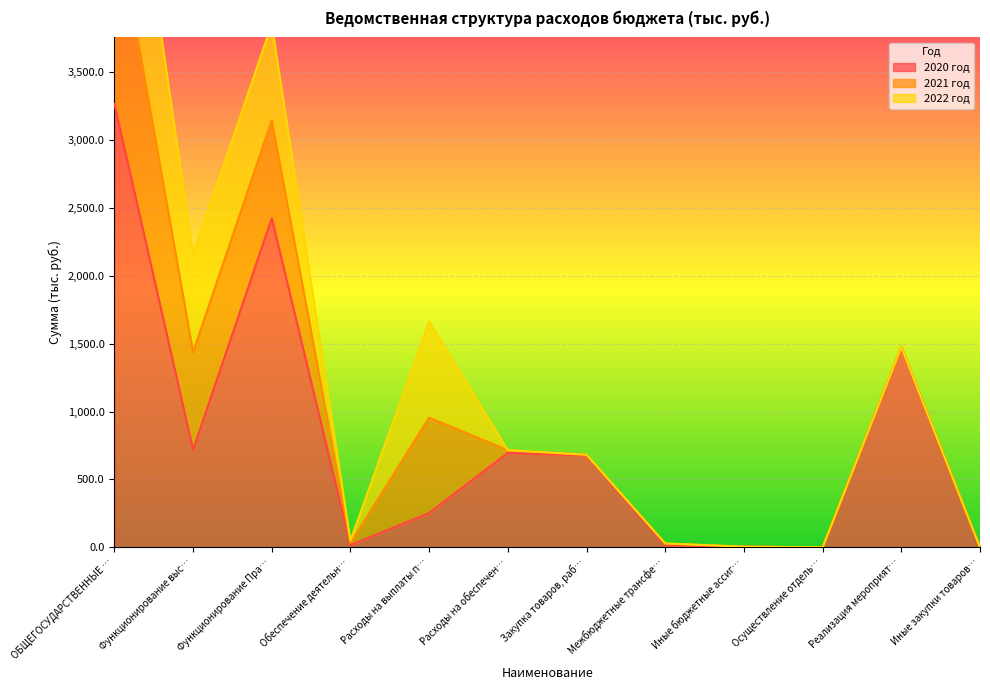

The 2020 год series shows 695.7 at Расходы на обеспечен…. True or false?

True